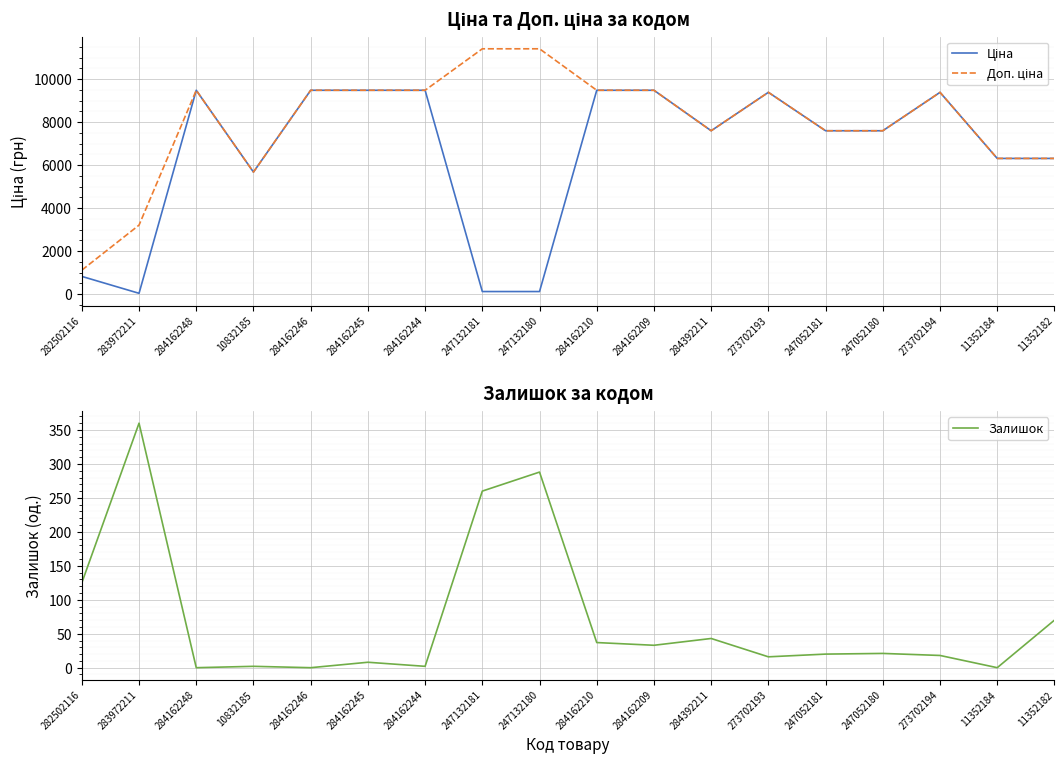

At which category does the chart reach its minimum across all series?

284162248